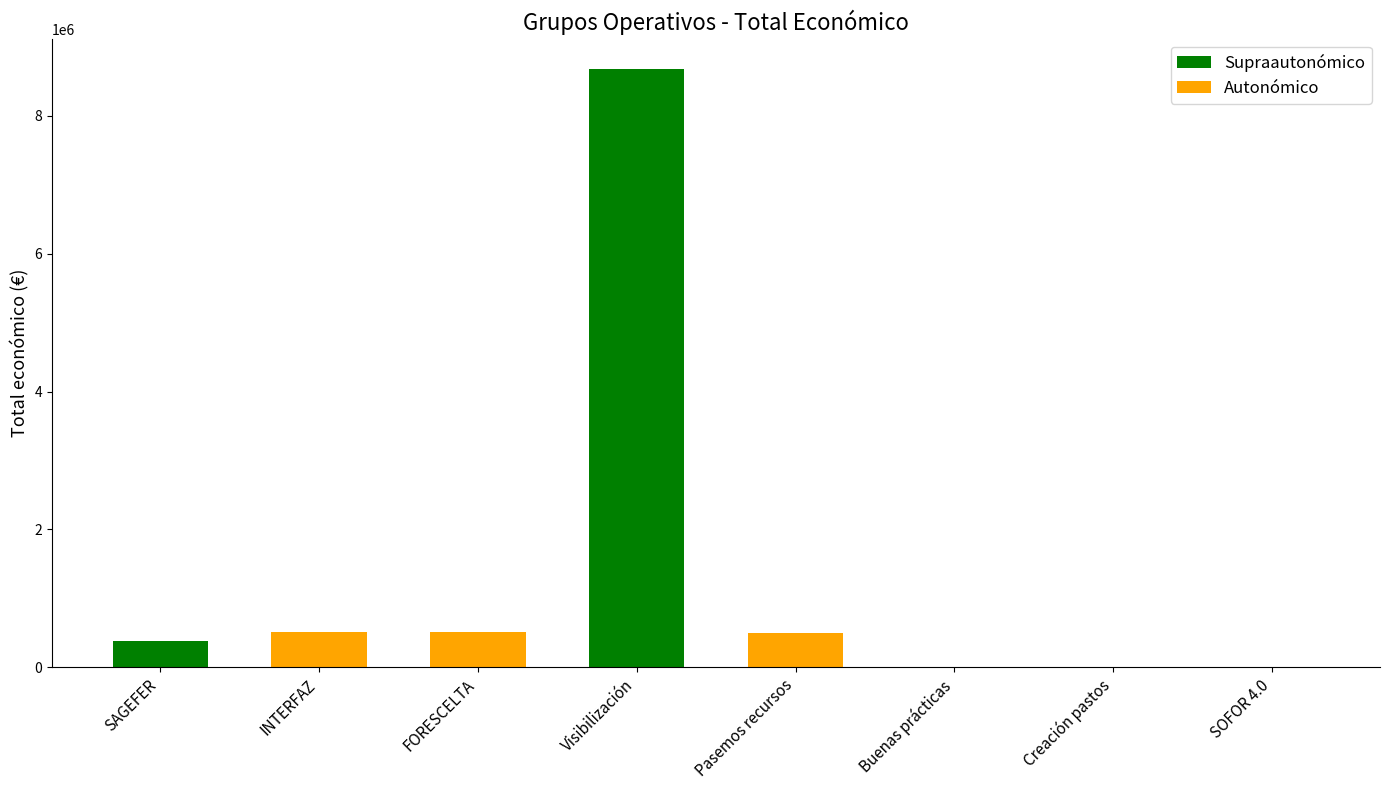

Approximately how many times larger is the value at INTERFAZ compared to Creación pastos?

103.1